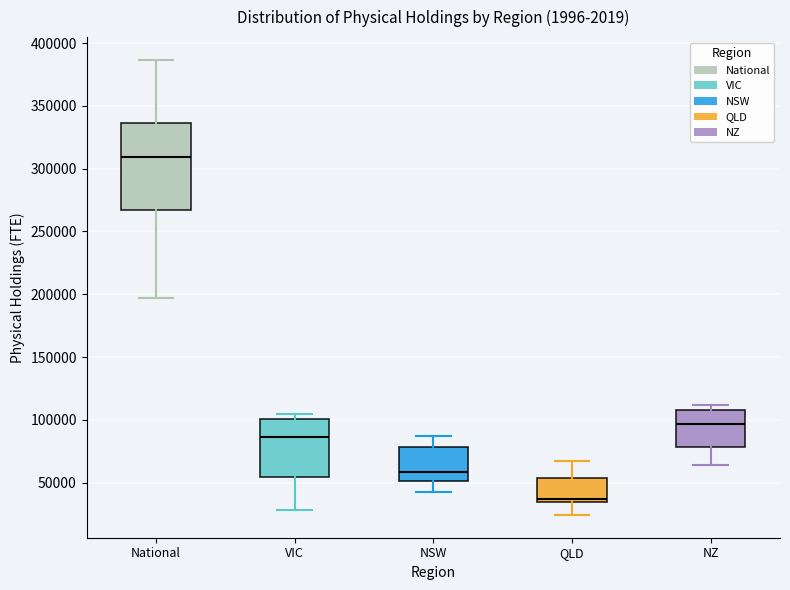

Comparing the boxes themselves (not the whiskers), which one is the tallest?

National